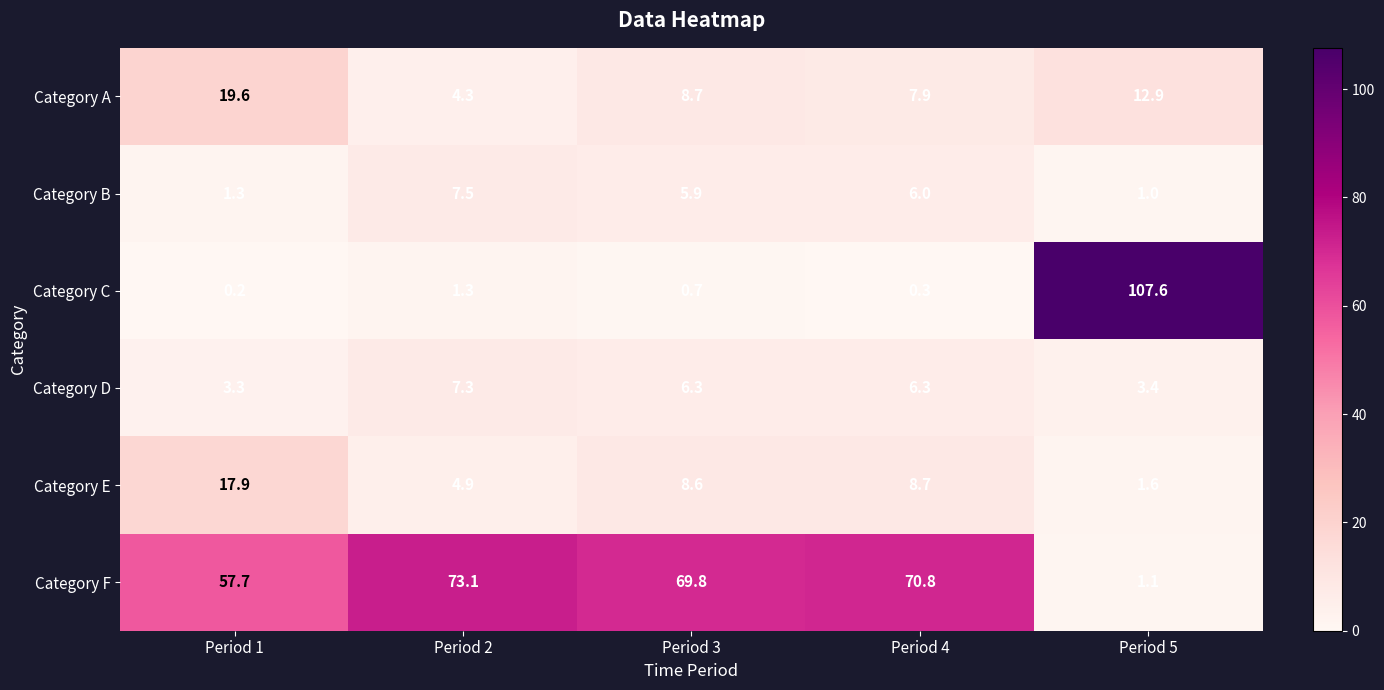

At which category is the sum across all series the highest?

Period 5